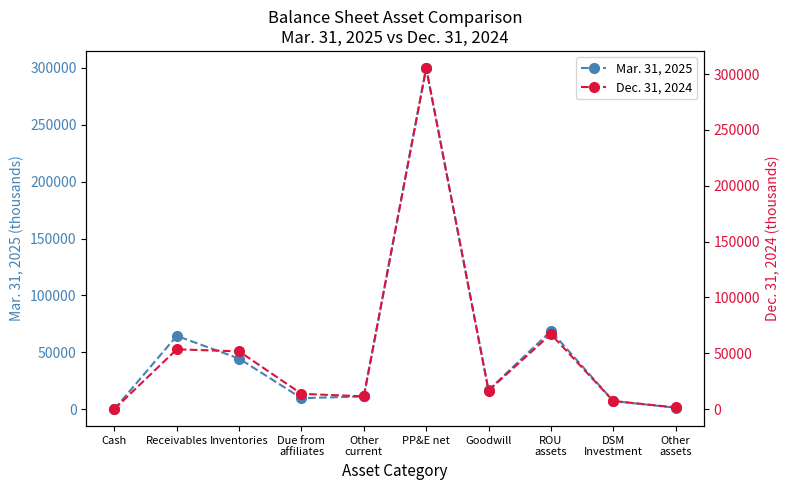

True or false: Dec. 31, 2024 has more than 0 points higher than both neighbors.

True